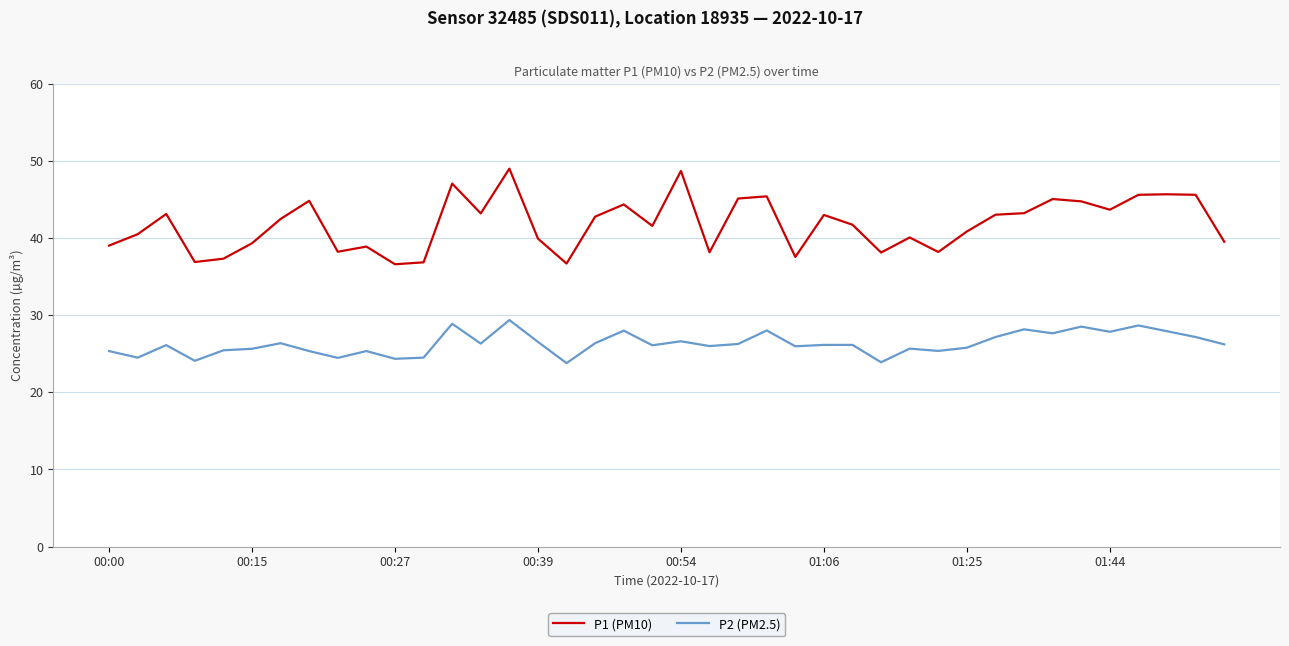

What is the minimum value for P2 (PM2.5)?

23.8